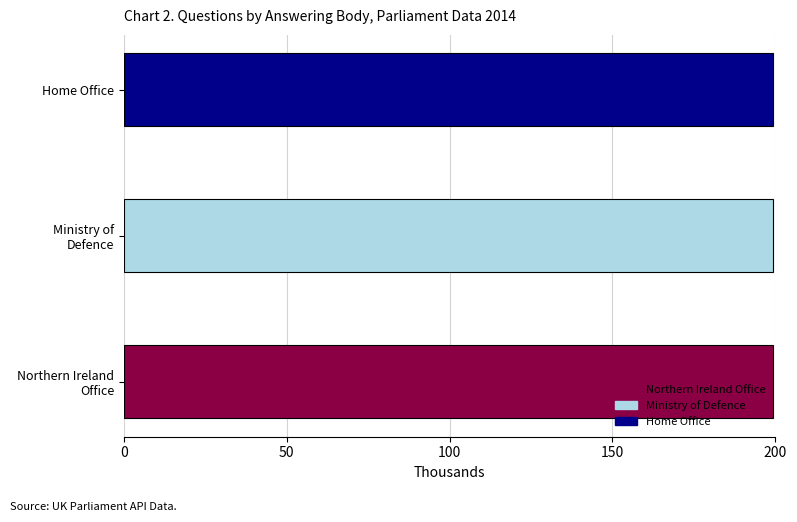

What is the maximum value shown in the chart?

199407